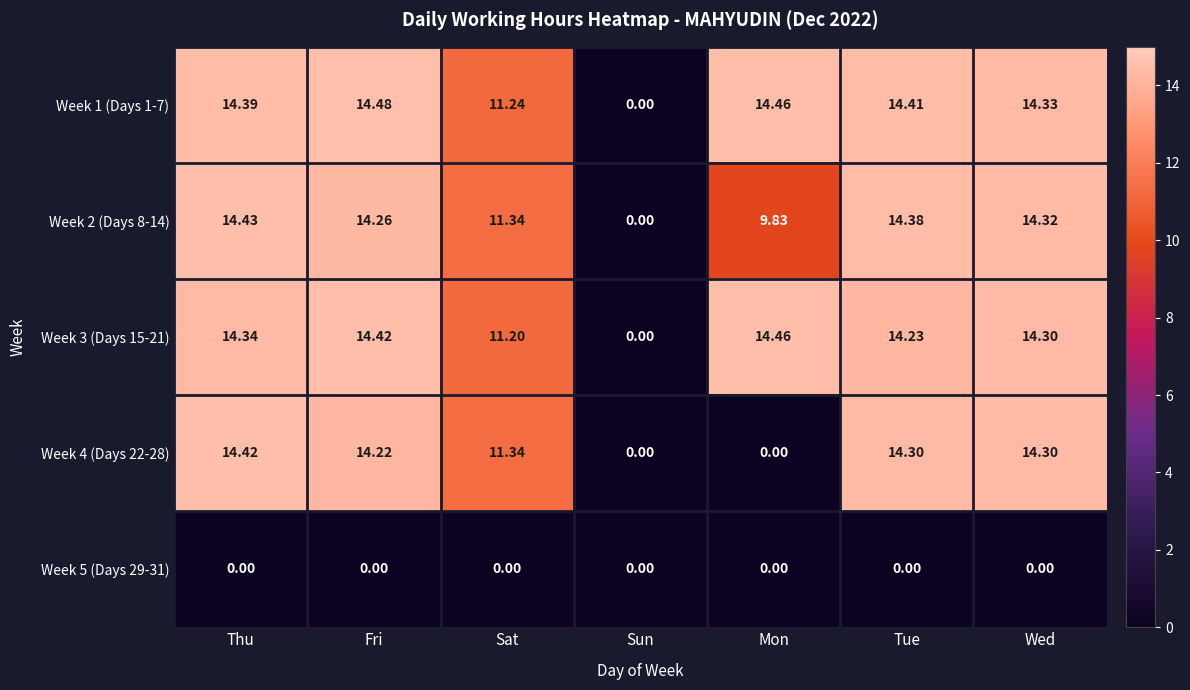

Which series has the largest total across all categories?

Week 1 (Days 1-7)